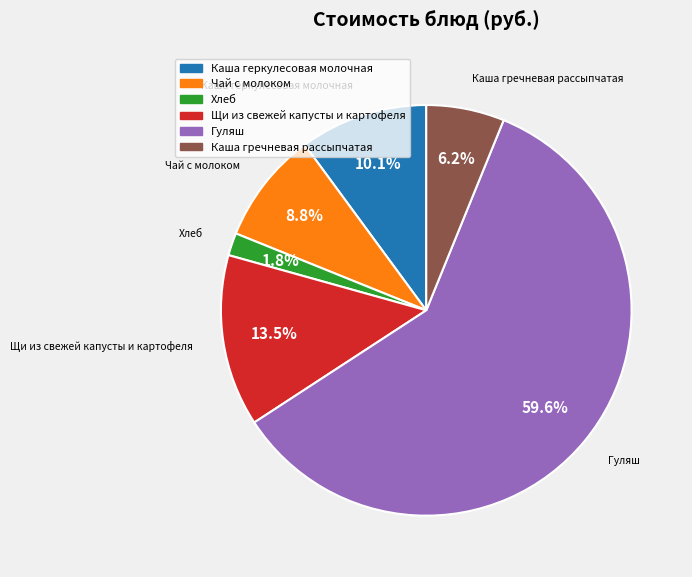

What is the largest slice in the pie chart?

Гуляш